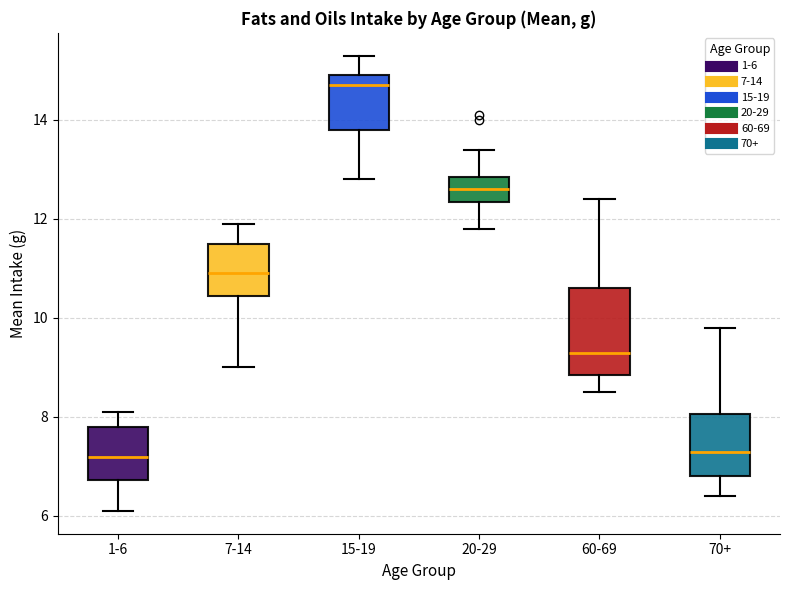

Reading left to right, read every box against the y-axis: the position of its median line, the range the box covers, and the ends of its whiskers. The values are not printed on the chart, so give them approximately, as read against the axis.

1-6: median 7.2, box 6.8 to 7.8, whiskers 6.2 to 8.2
7-14: median 11.0, box 10.4 to 11.6, whiskers 9.0 to 12.0
15-19: median 14.8, box 13.8 to 15.0, whiskers 12.8 to 15.4
20-29: median 12.6, box 12.4 to 12.8, whiskers 11.8 to 13.4
60-69: median 9.4, box 8.8 to 10.6, whiskers 8.6 to 12.4
70+: median 7.4, box 6.8 to 8.0, whiskers 6.4 to 9.8